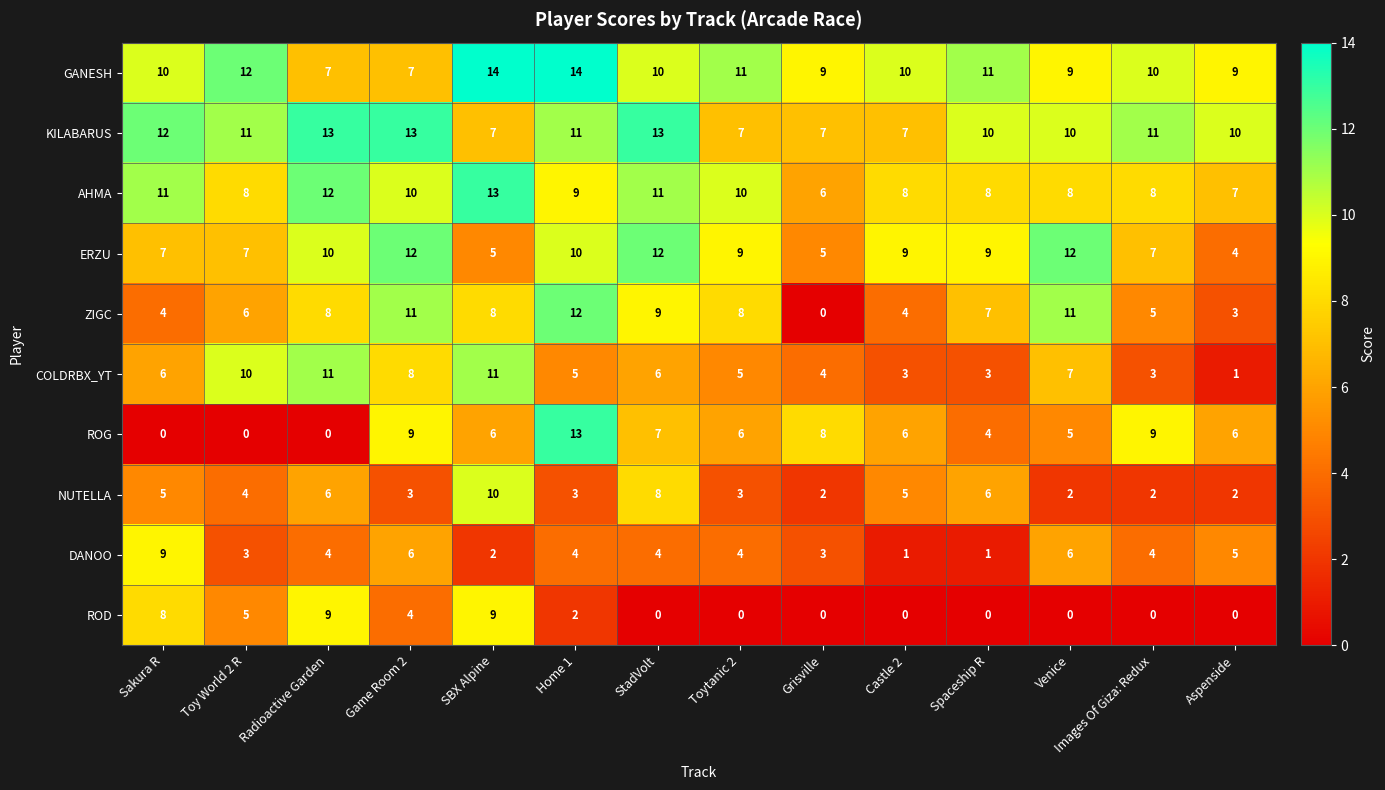

What is the sum of all COLDRBX_YT values?

83